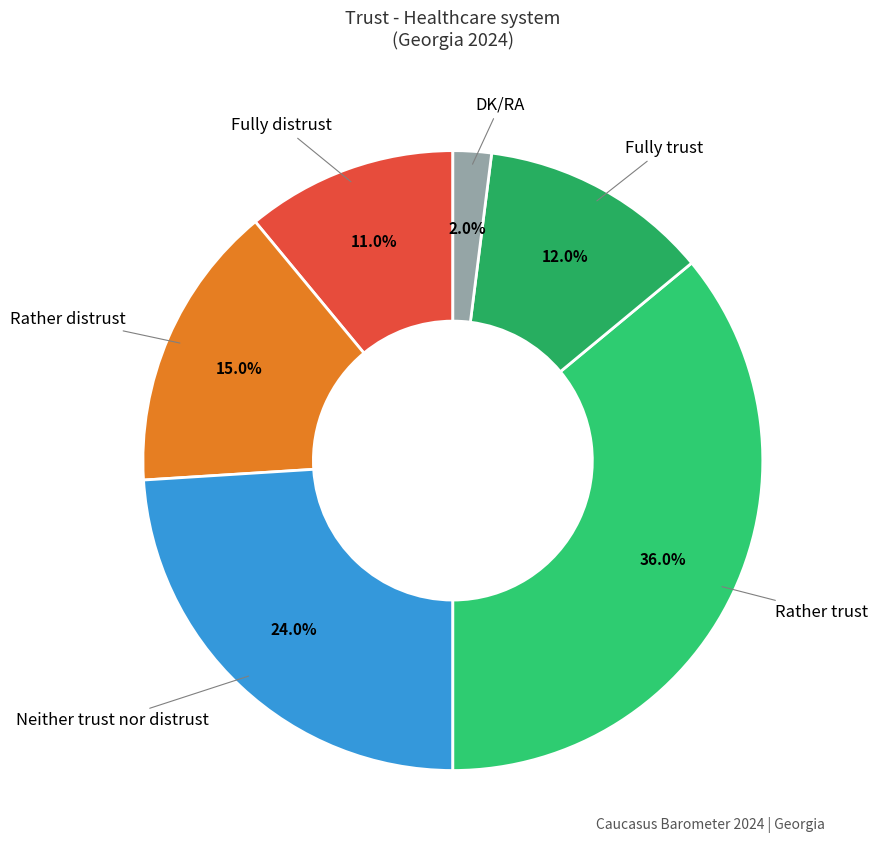

The Rather trust slice represents 41% of the pie. True or false?

False